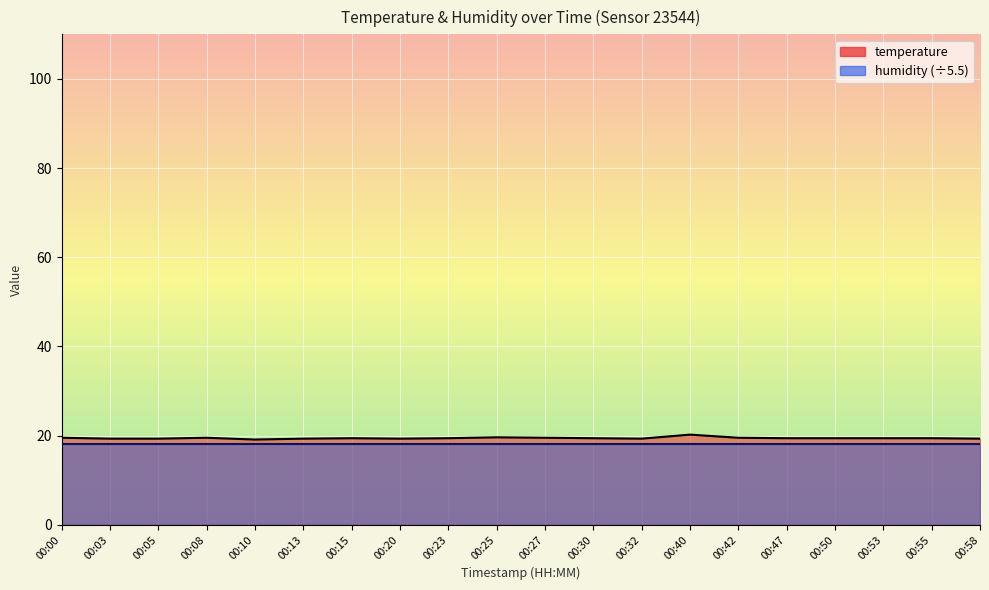

How many points are higher than both their immediate neighbors (excluding endpoints)?

4